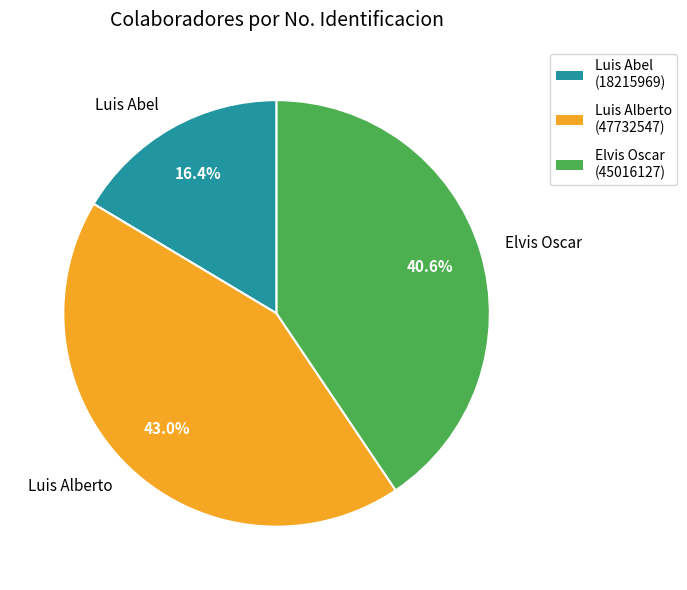

Combined, what portion of the pie is Luis Alberto and Luis Abel?

59.4%